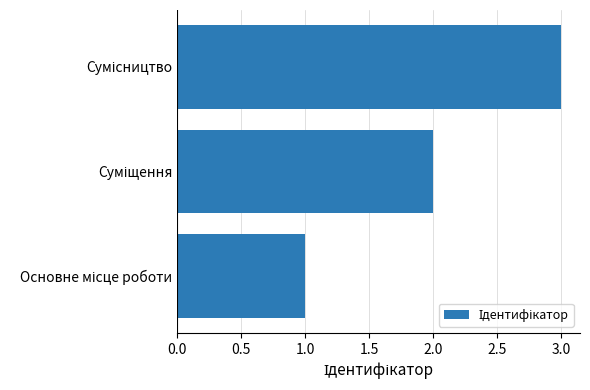

What is the maximum value shown in the chart?

3